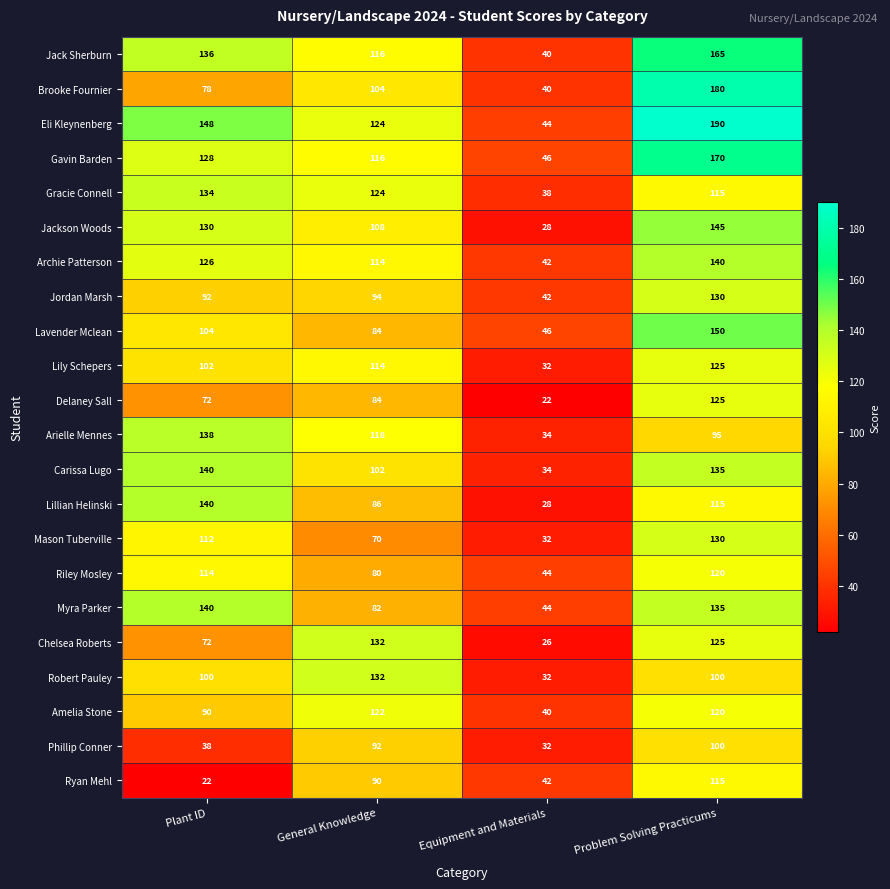

At which category is the sum across all series the highest?

Problem Solving Practicums